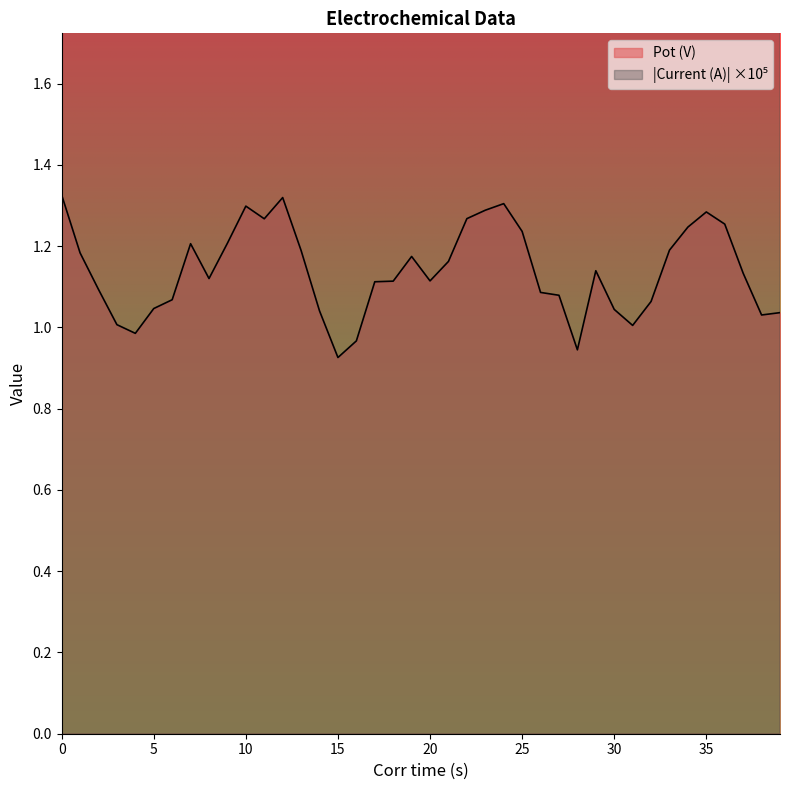

Is it true that Current (A) equals 2.9 at 17?

False